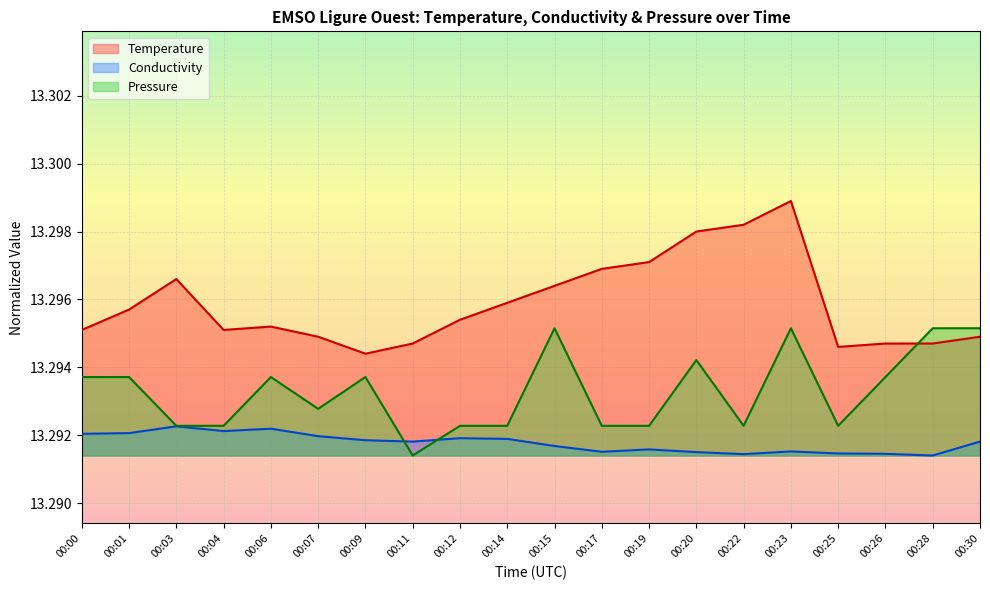

What is the greatest value displayed?

13.3